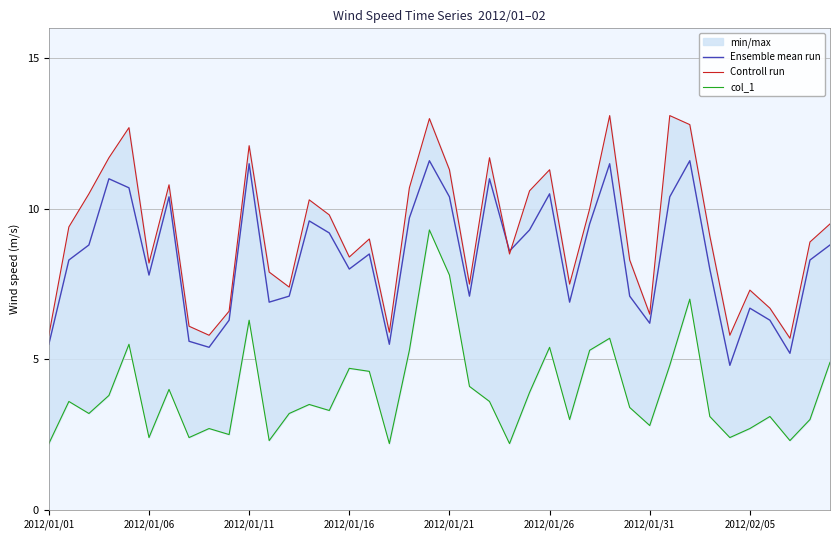

Rank the series by their average value, from lowest to highest.

col_1, Ensemble mean run, Controll run